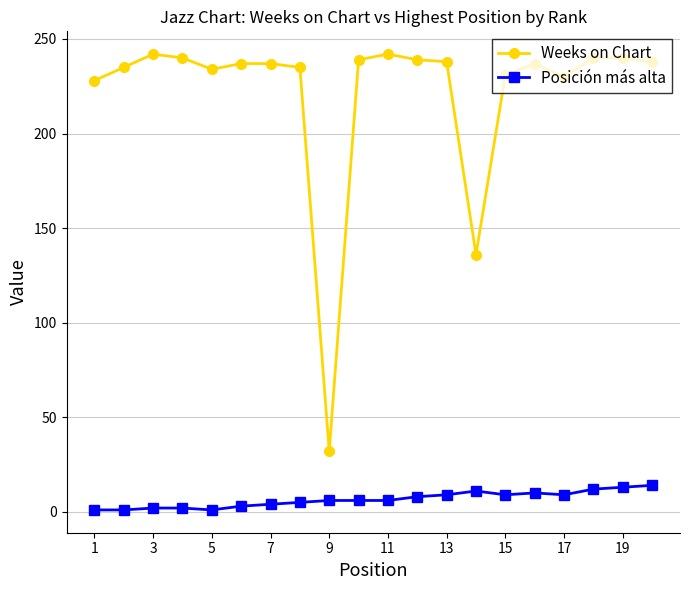

What is the average value of the Posición más alta series?

7